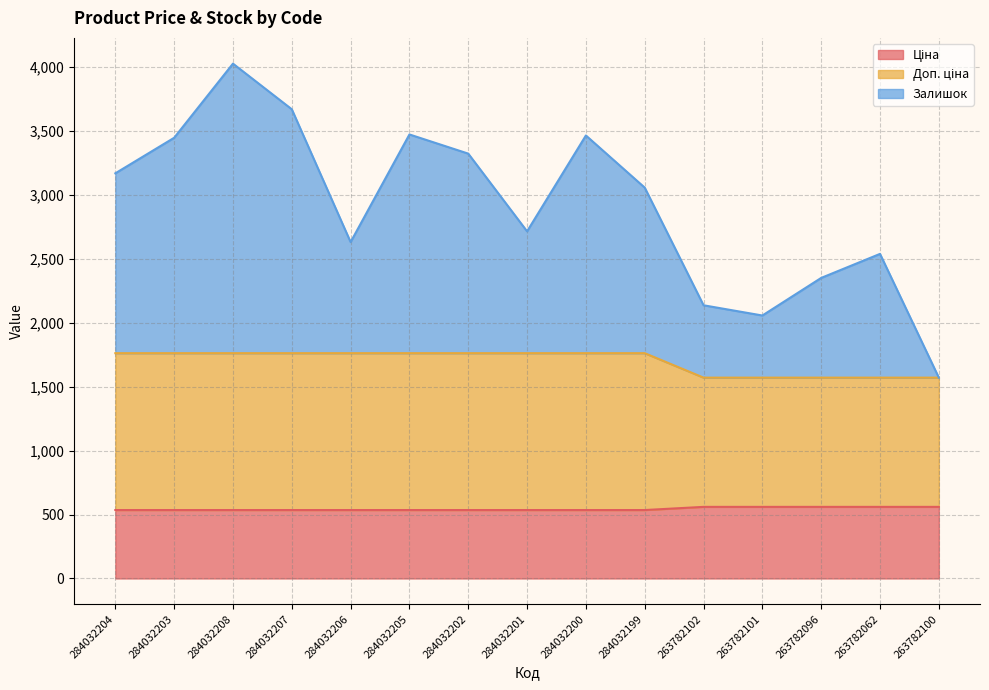

Rank the series by their maximum value, from lowest to highest.

Ціна, Доп. ціна, Залишок